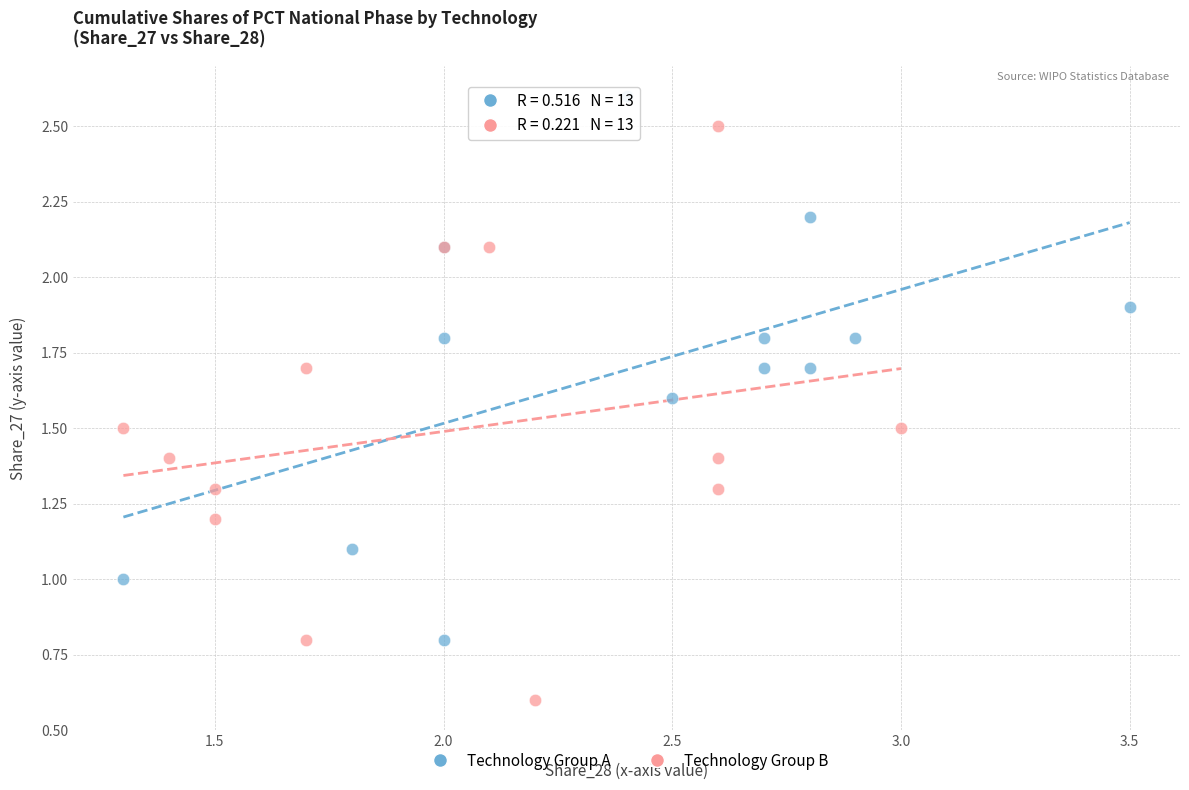

Which series has the widest spread of Y values?

Technology Group B